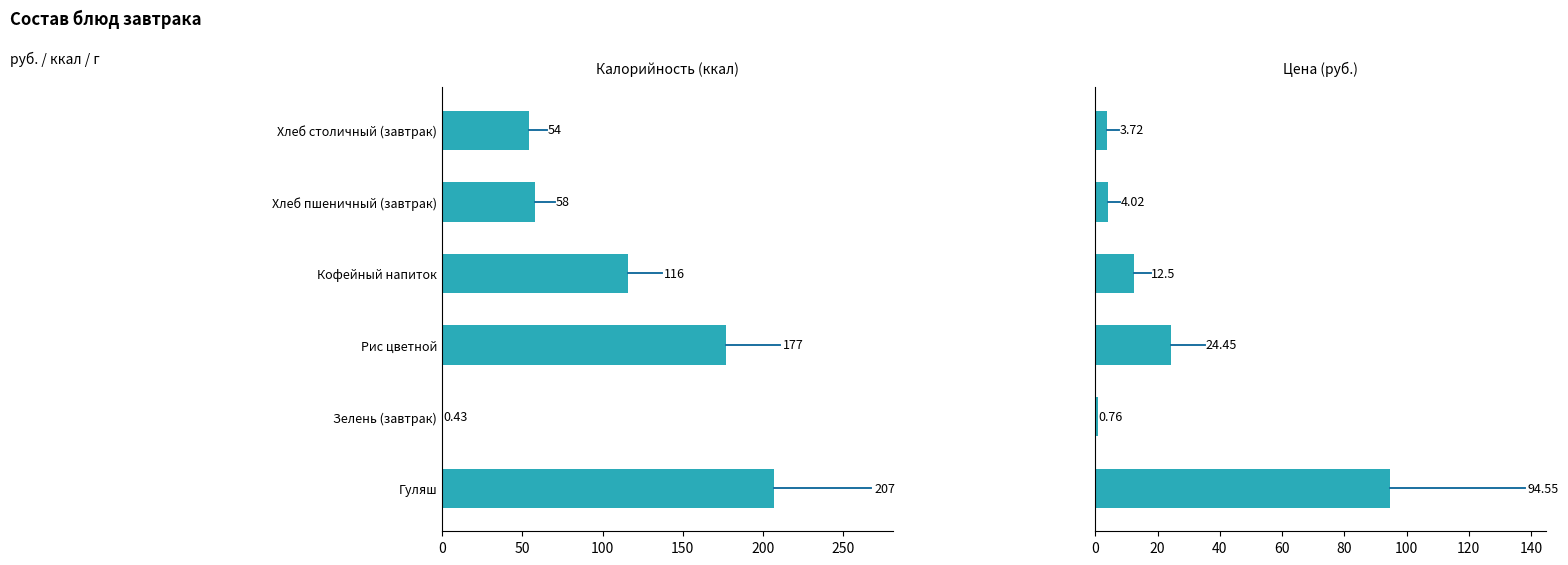

Rank the series at Гуляш from highest to lowest value.

Калорийность (ккал), Цена (руб.)